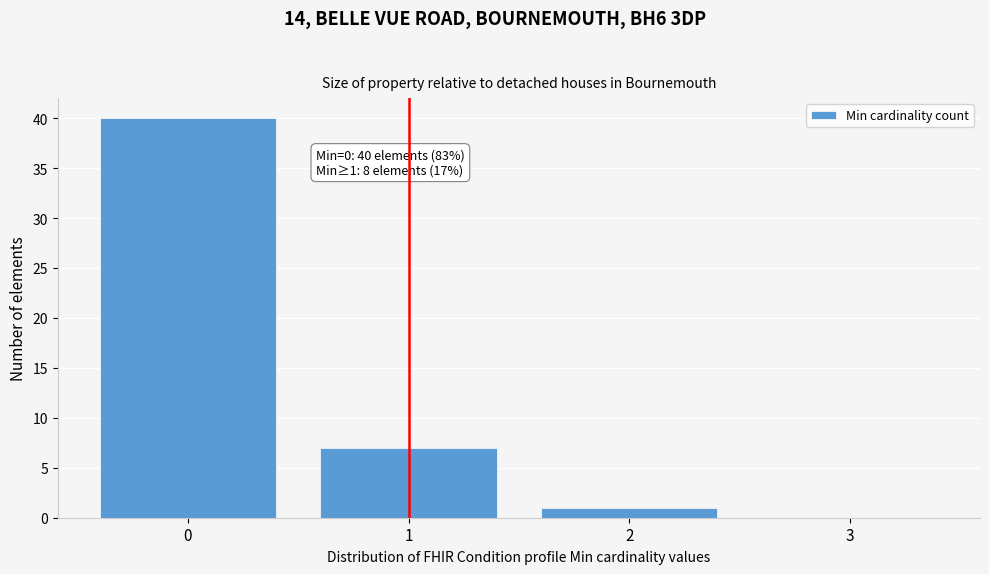

Which range on the x-axis has the tallest bar?

-0.5 to 0.5